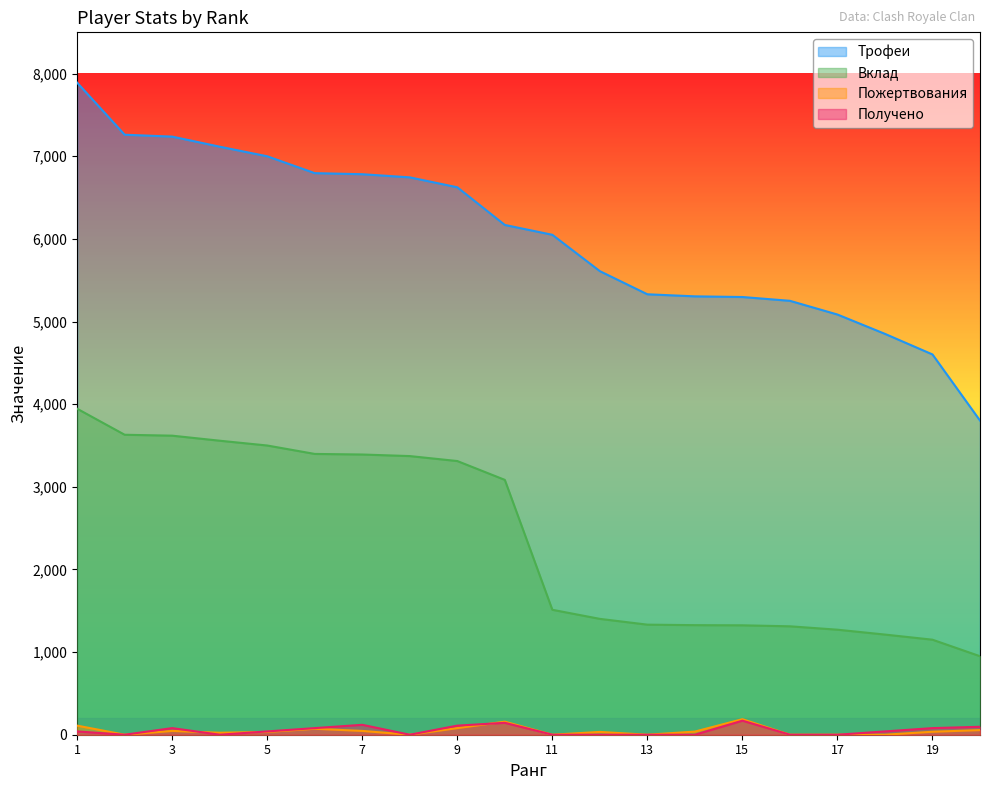

Rank the series at 20 from lowest to highest value.

Пожертвования, Получено, Вклад, Трофеи